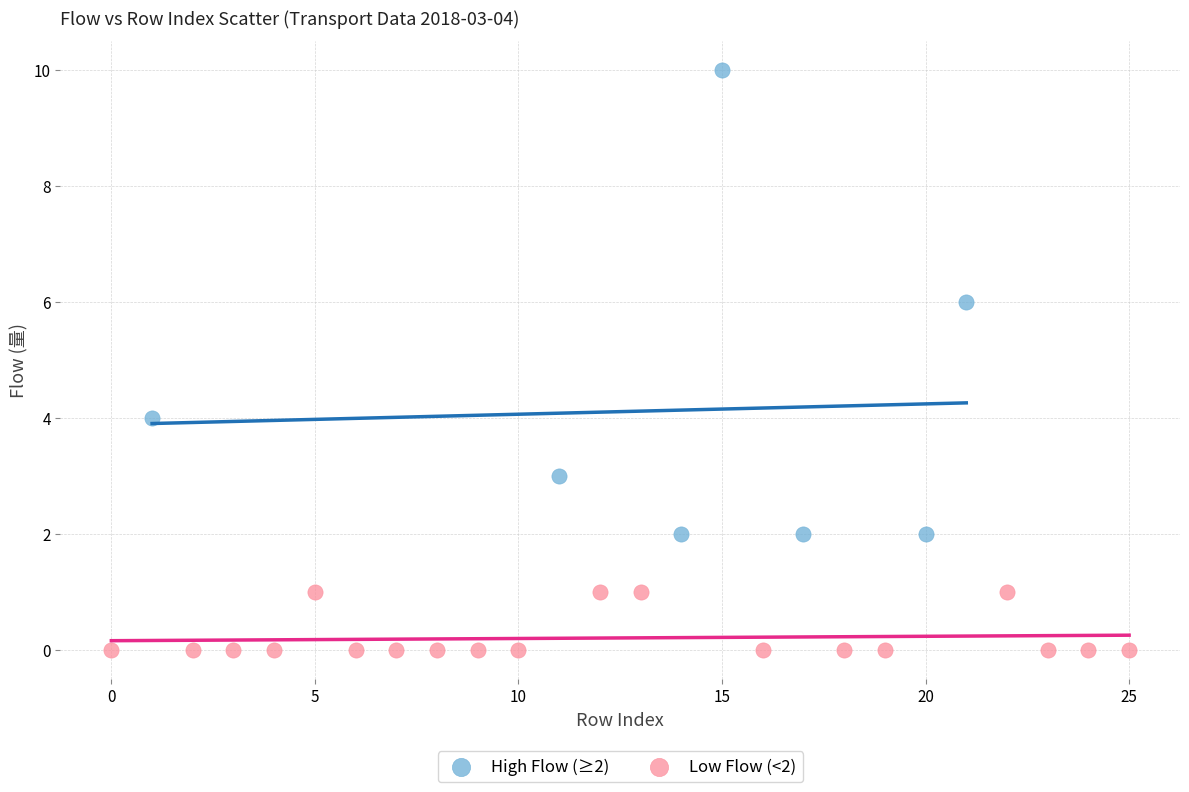

Which series contains the highest Y value?

High Flow (≥2)